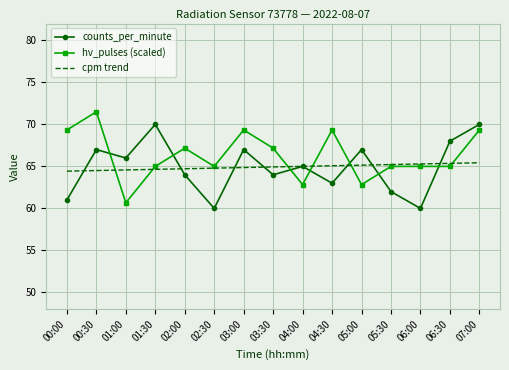

What is the total value across all series at 07:00?

204.8